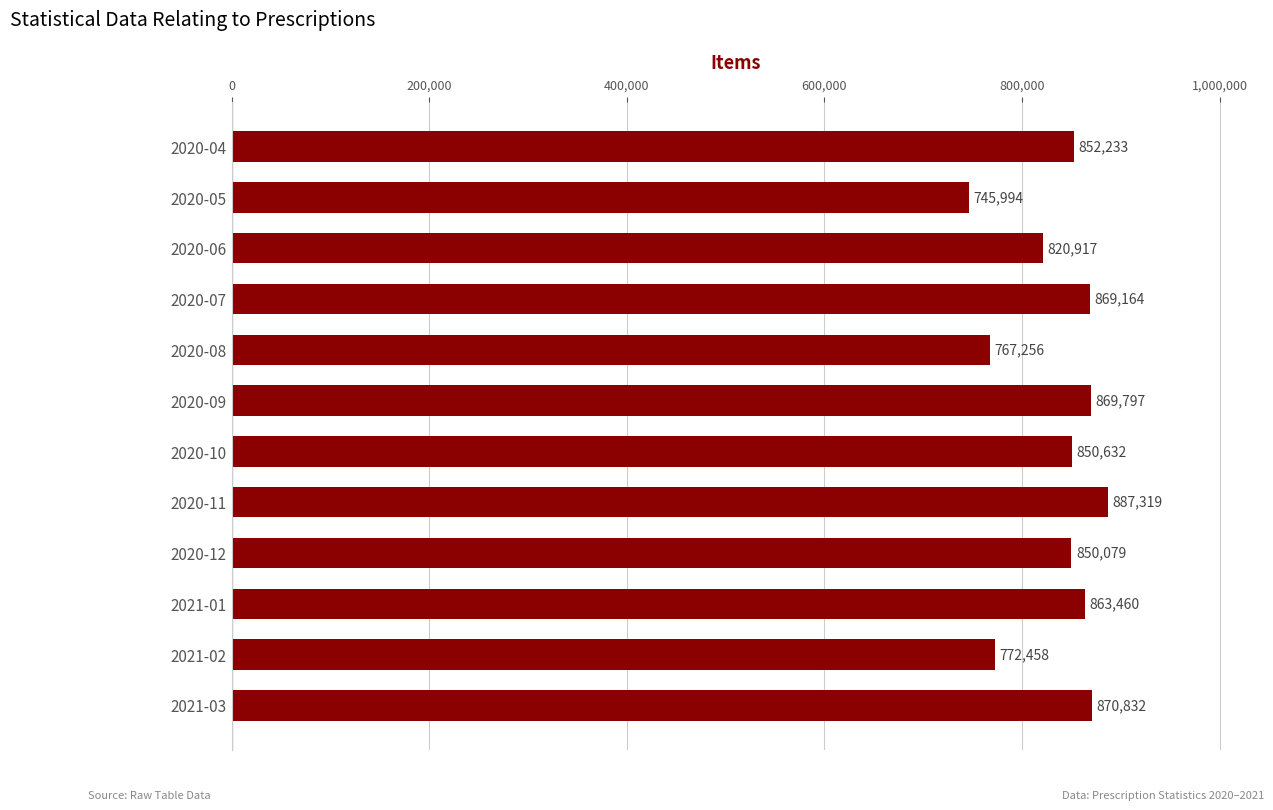

What is the sum of all values?

10020141